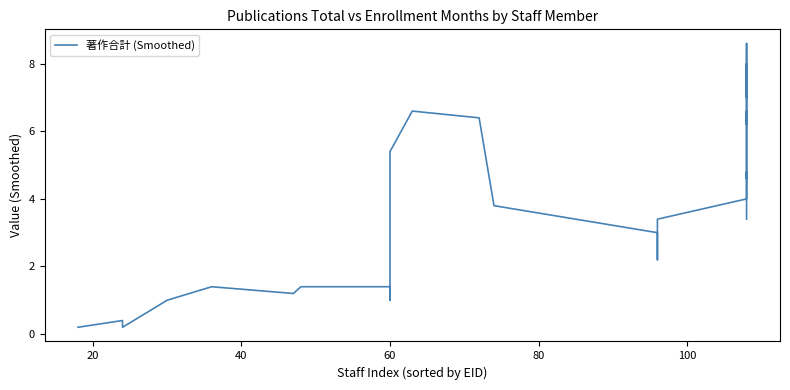

What is the smallest value displayed?

0.2